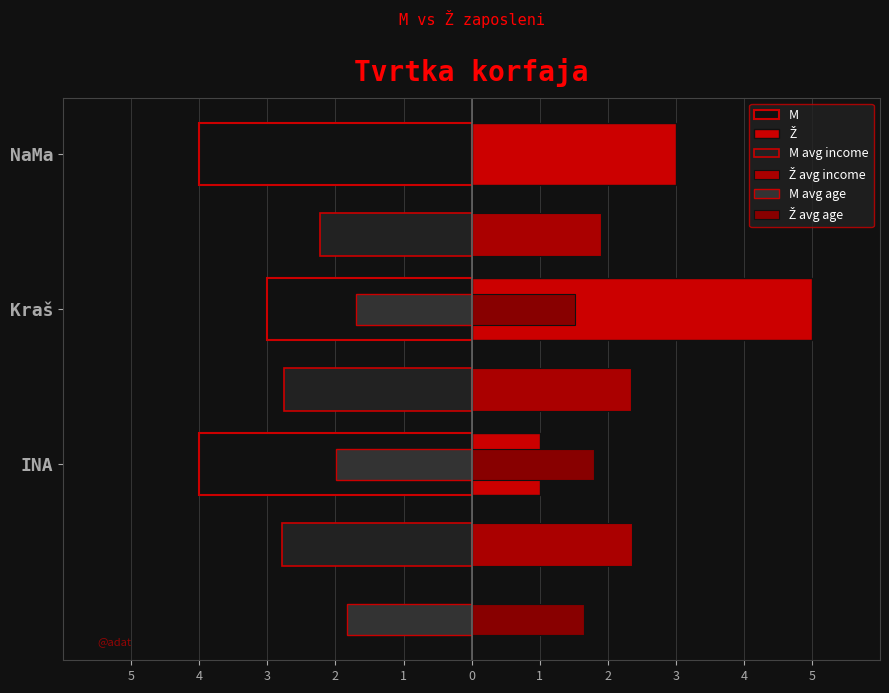

What is the minimum value for Ž?

1